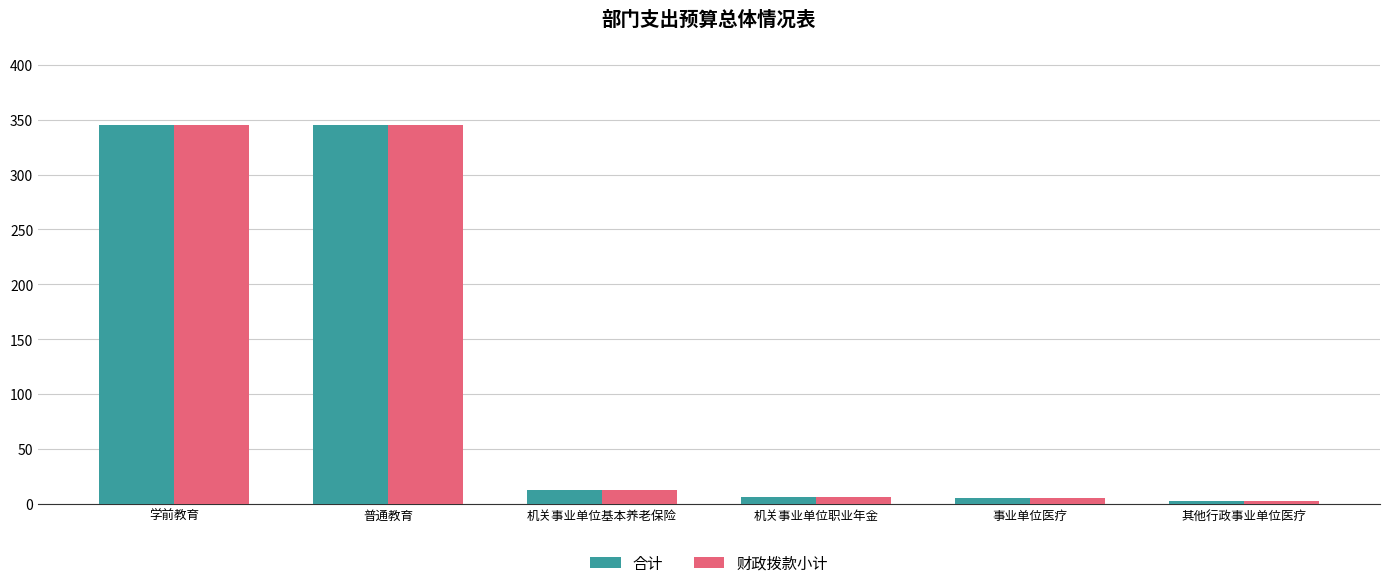

What is the sum of the 财政拨款小计 values at 机关事业单位基本养老保险 and 学前教育?

357.7